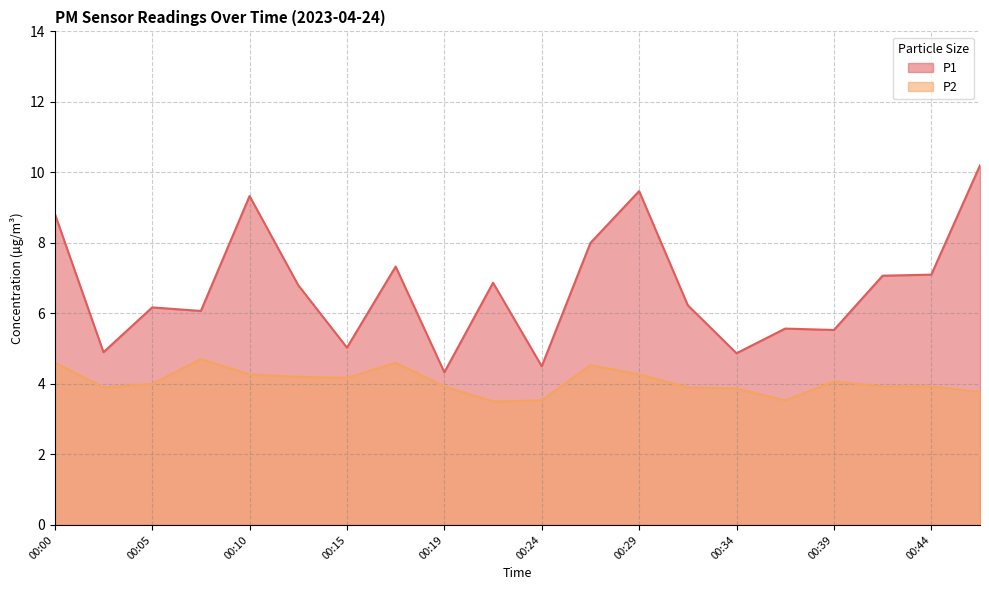

True or false: P2 and P1 cross at least once.

False